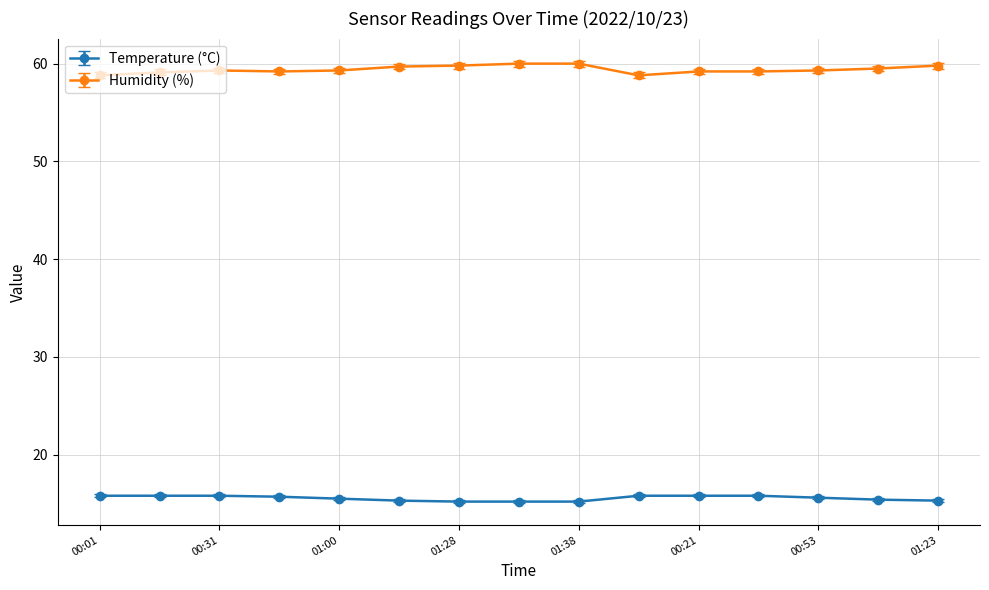

Which series has the widest spread of values?

Humidity (%)